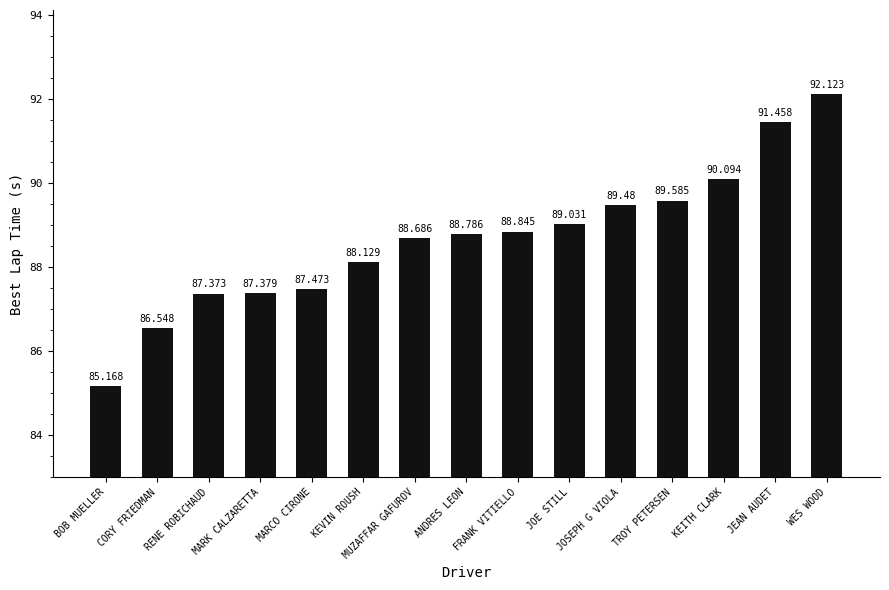

List the labels in order of value, smallest first.

BOB MUELLER, CORY FRIEDMAN, RENE ROBICHAUD, MARK CALZARETTA, MARCO CIRONE, KEVIN ROUSH, MUZAFFAR GAFUROV, ANDRES LEON, FRANK VITIELLO, JOE STILL, JOSEPH G VIOLA, TROY PETERSEN, KEITH CLARK, JEAN AUDET, WES WOOD